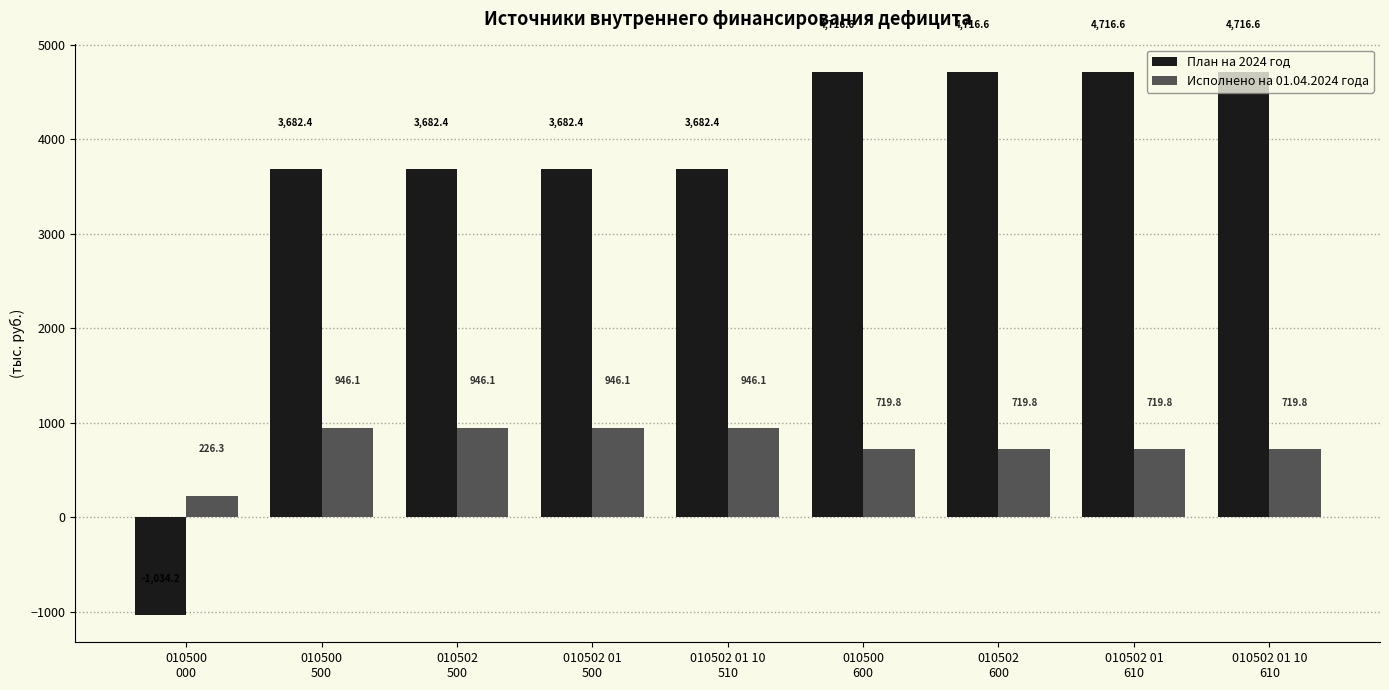

What is the minimum value shown in the chart?

-1034.2